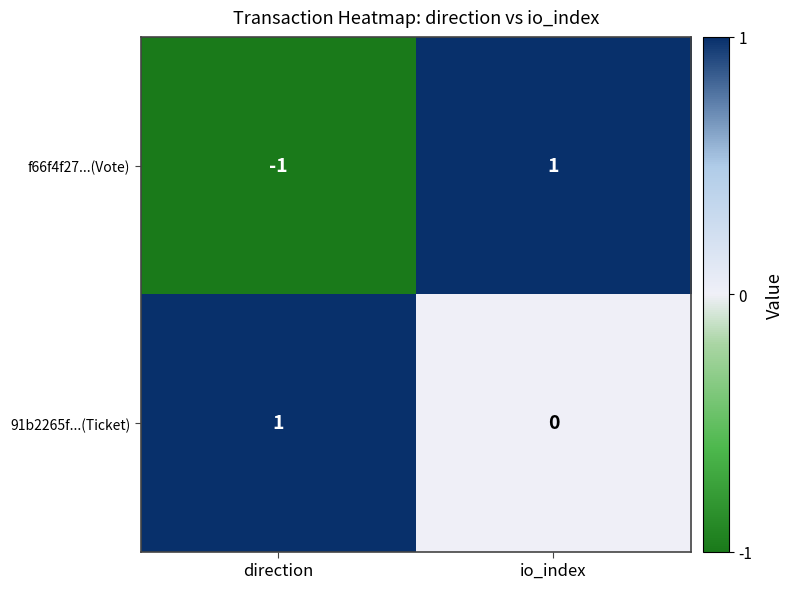

What is the difference between the highest and lowest values at io_index?

1